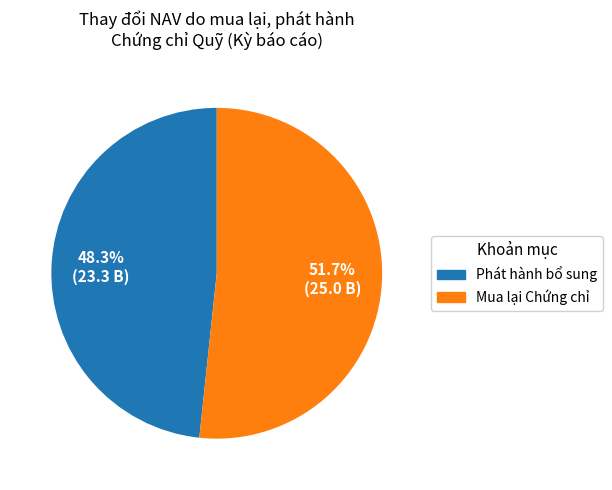

Does Phát hành bổ sung represent more than half of the total?

No